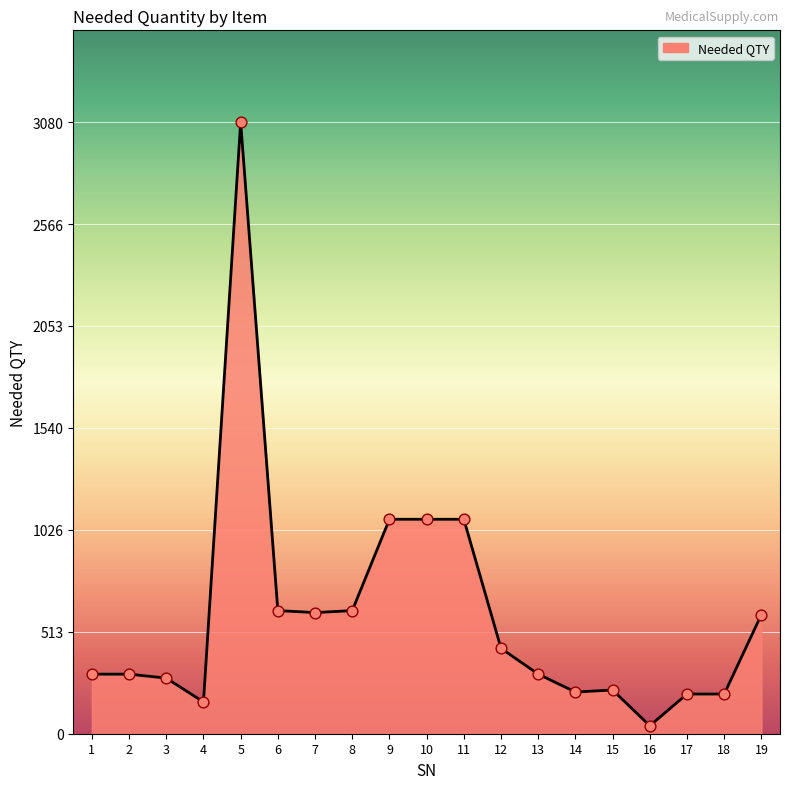

Approximately how many times larger is the value at 13 compared to 19?

0.5